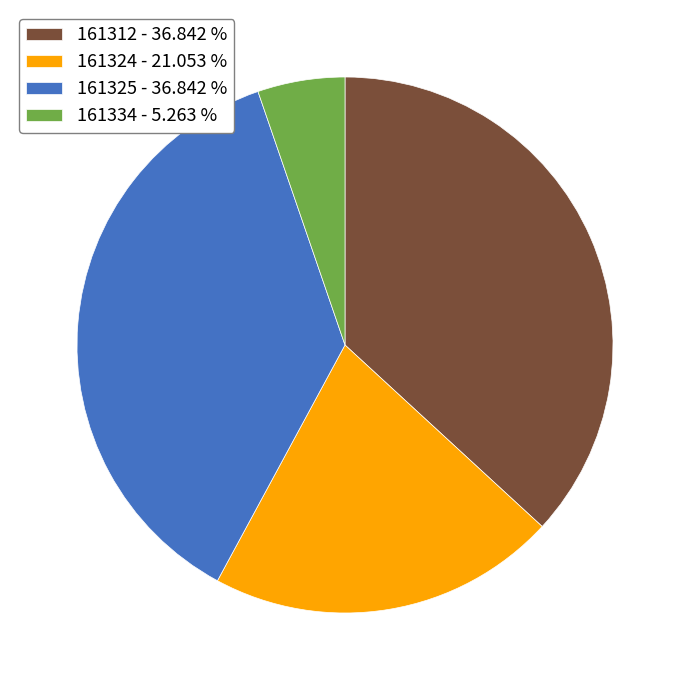

What is the smallest slice in the pie chart?

161334